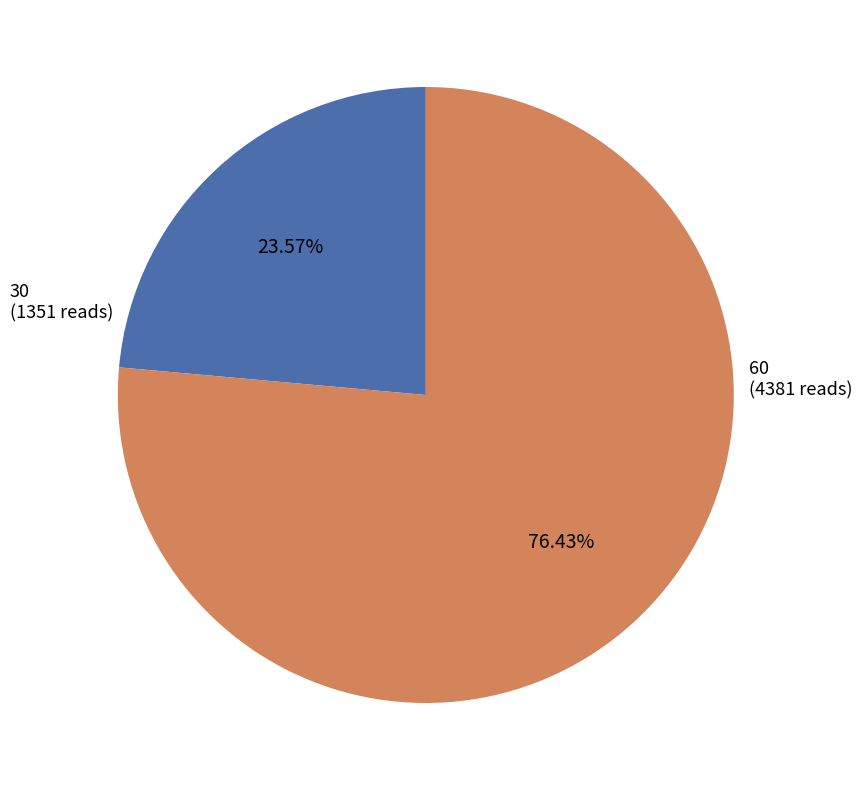

Is there a majority slice in this chart?

Yes